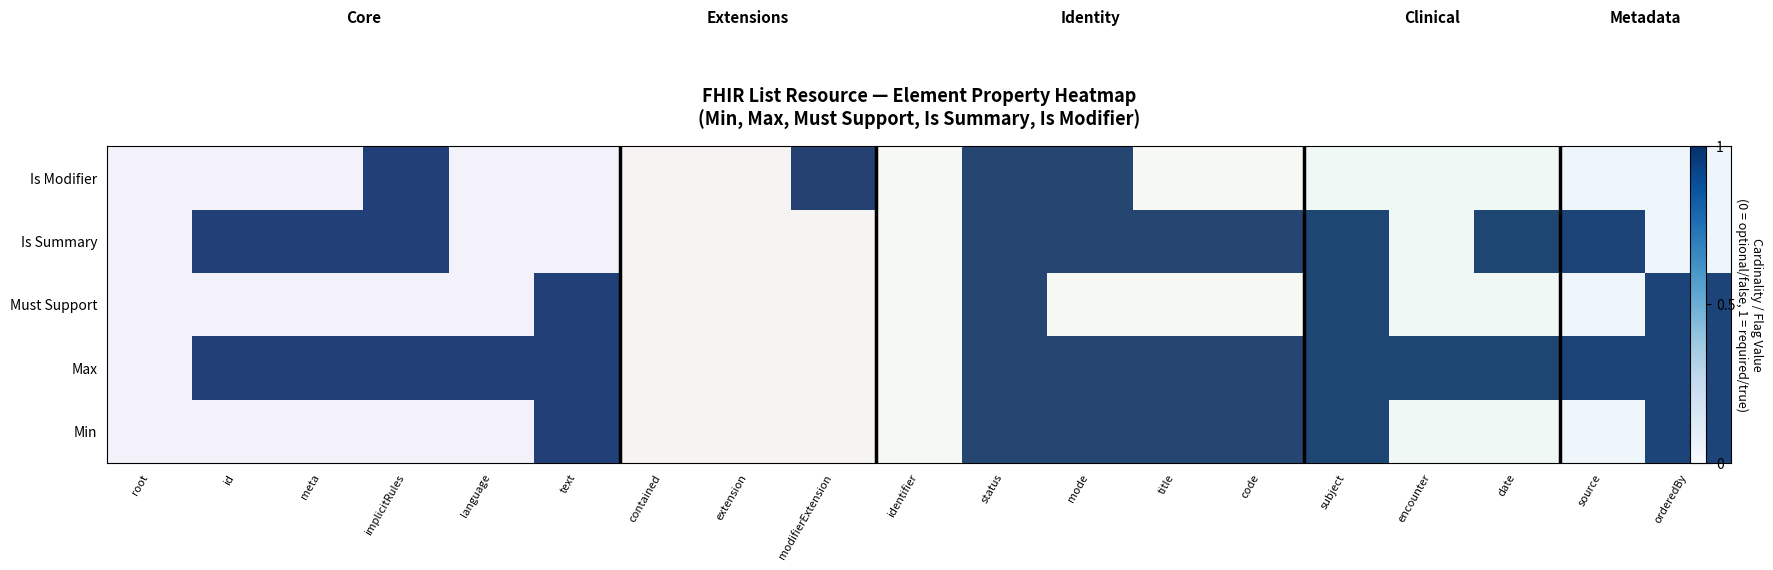

Read the row_1 value at text.

1